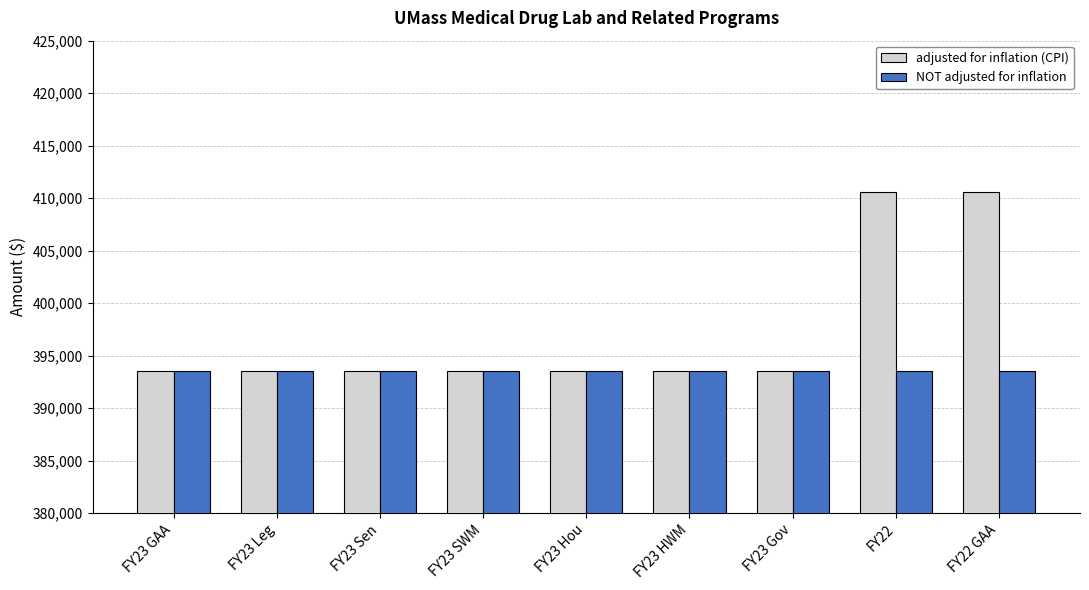

Does the chart contain any negative values?

No